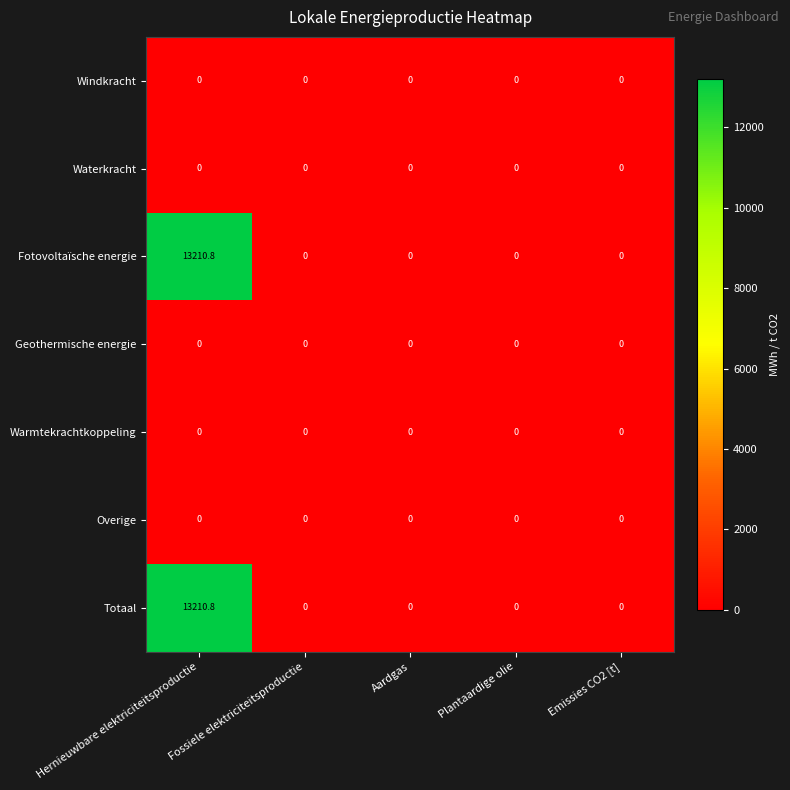

At which category is the sum across all series the highest?

Hernieuwbare elektriciteitsproductie